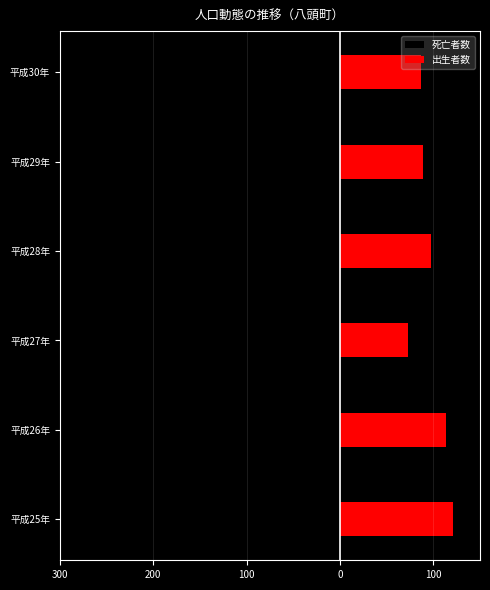

Reading left to right, extract all data points from this chart.

死亡者数: -250	-243	-263	-270	-242	-236
出生者数: 121	114	73	97	89	87